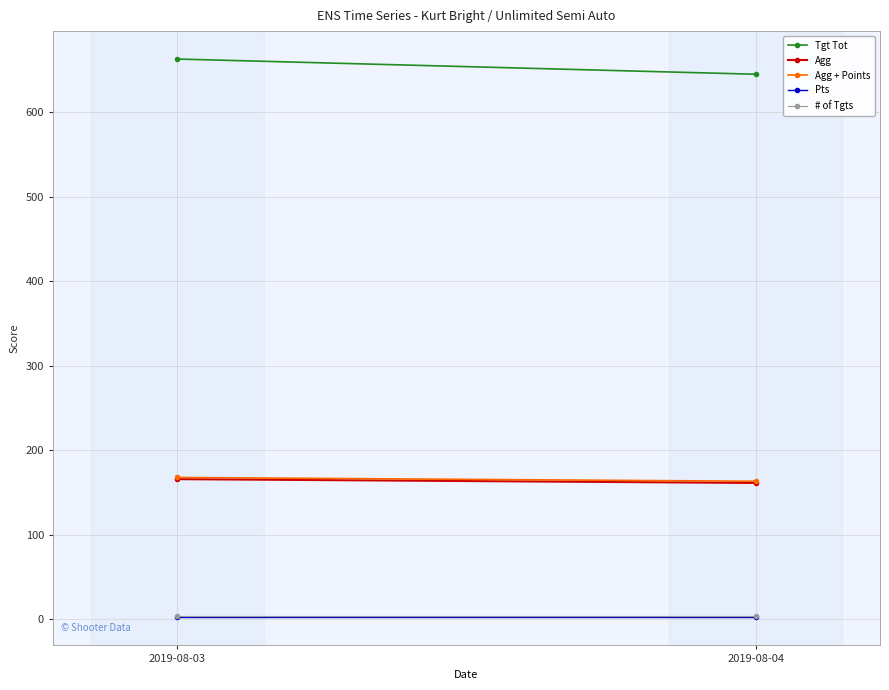

At how many categories does at least one series exceed 391?

2